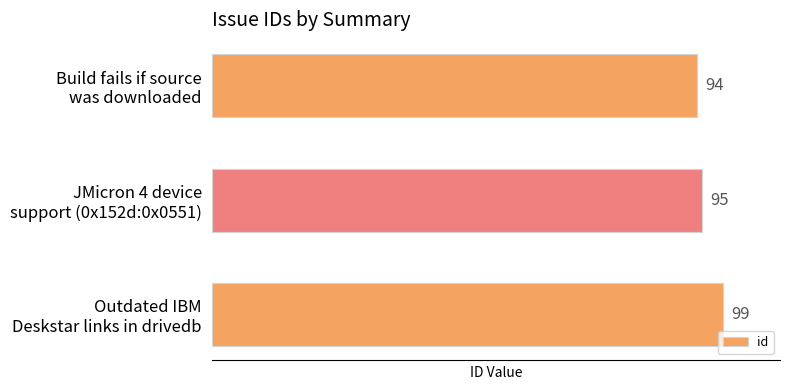

How many values are below 95?

1